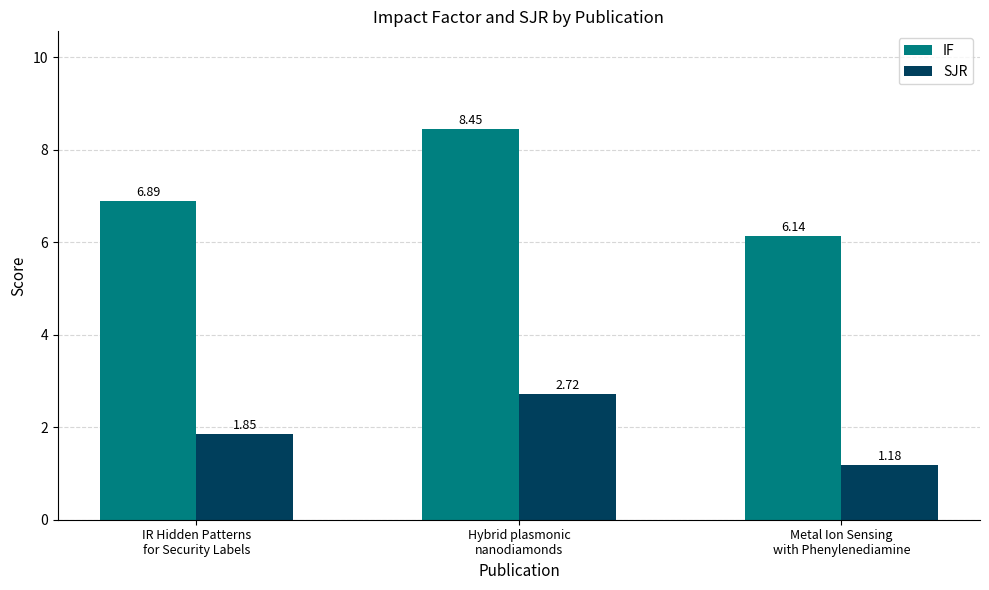

Is it true that SJR equals 1.3 at IR Hidden Patterns
for Security Labels?

False